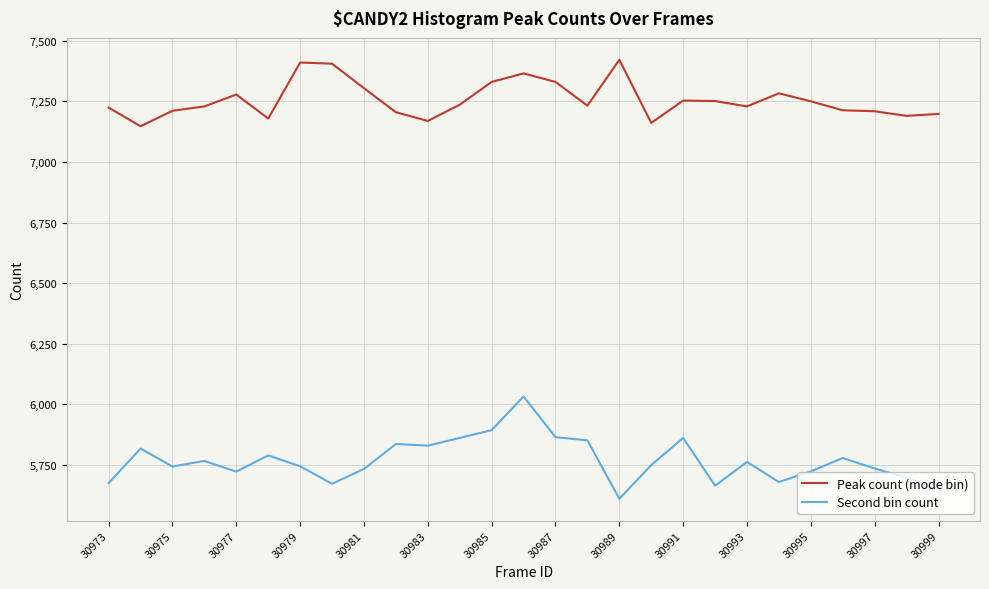

Rank the series by their average value, from lowest to highest.

Second bin count, Peak count (mode bin)